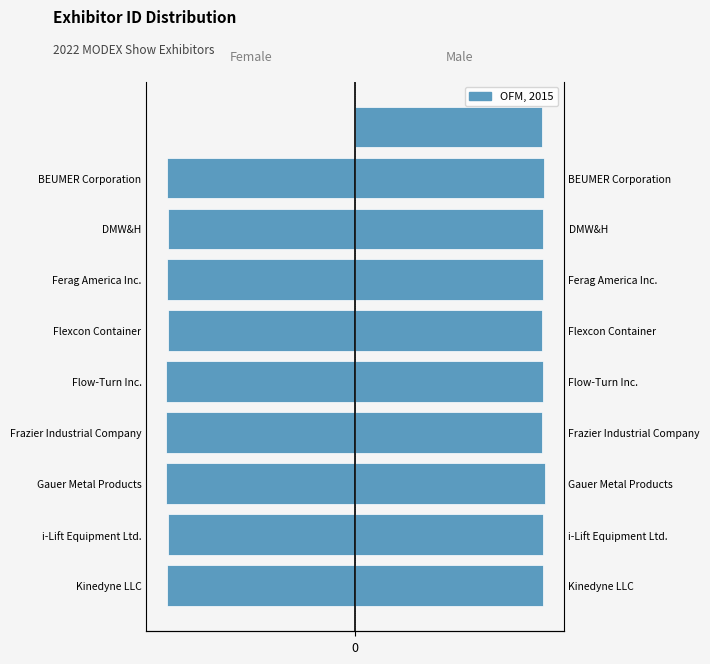

How many values exceed -48?

1